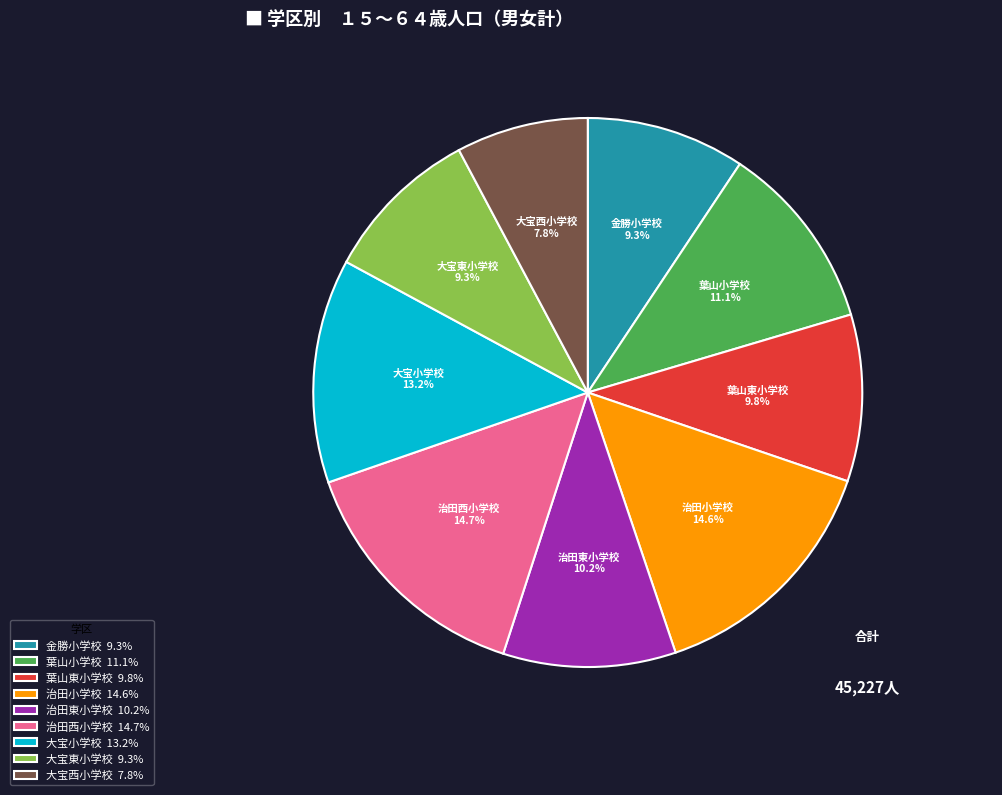

What percentage is NOT represented by 大宝西小学校?

92.2%